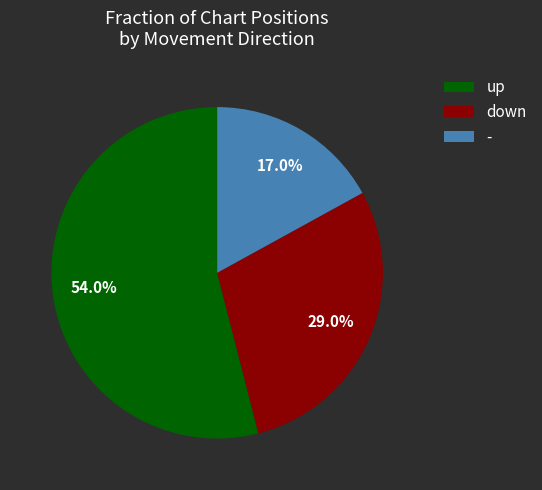

What percentage is the down slice, to the nearest percent?

29%